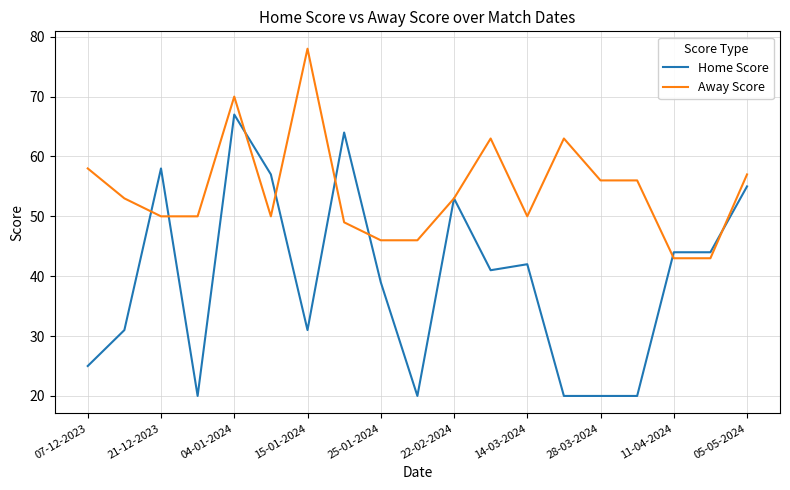

Which series has the largest range (max minus min)?

Home Score